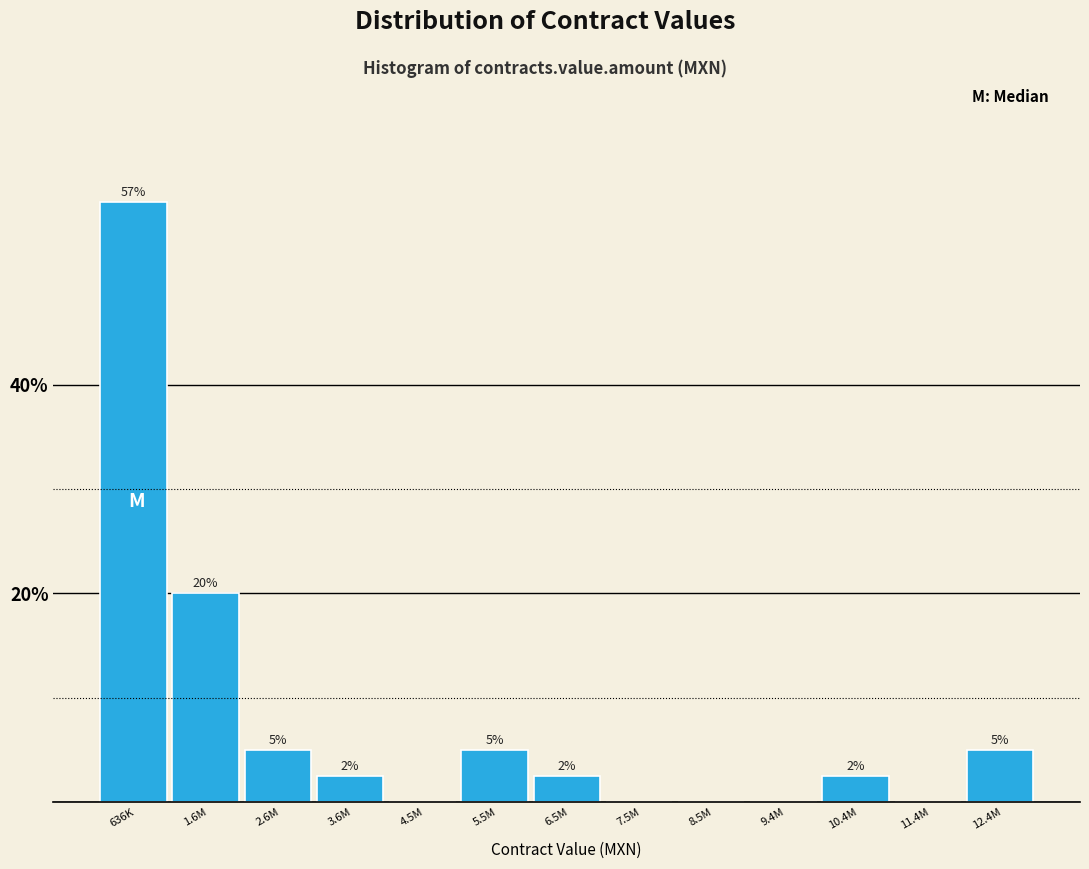

Which label corresponds to the largest value in the chart?

636K